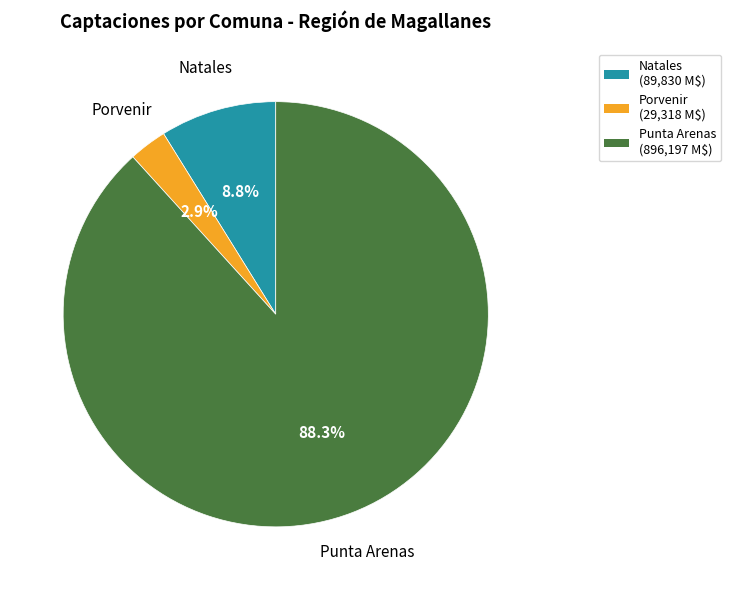

Which category has the smallest portion of the pie?

Porvenir